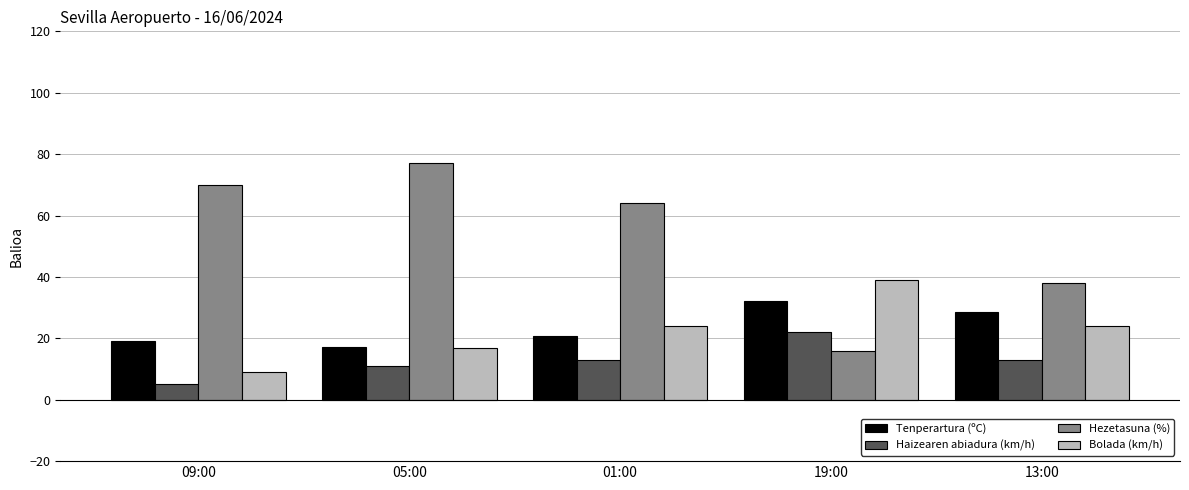

What is the highest value of the Haizearen abiadura (km/h) series?

22.0